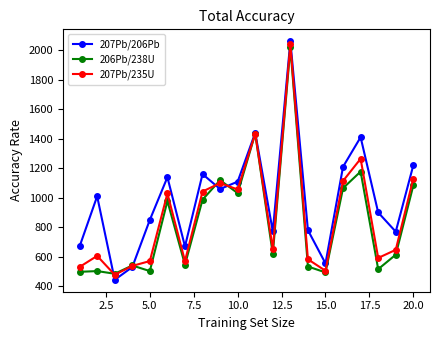

Which series has the largest total across all categories?

207Pb/206Pb